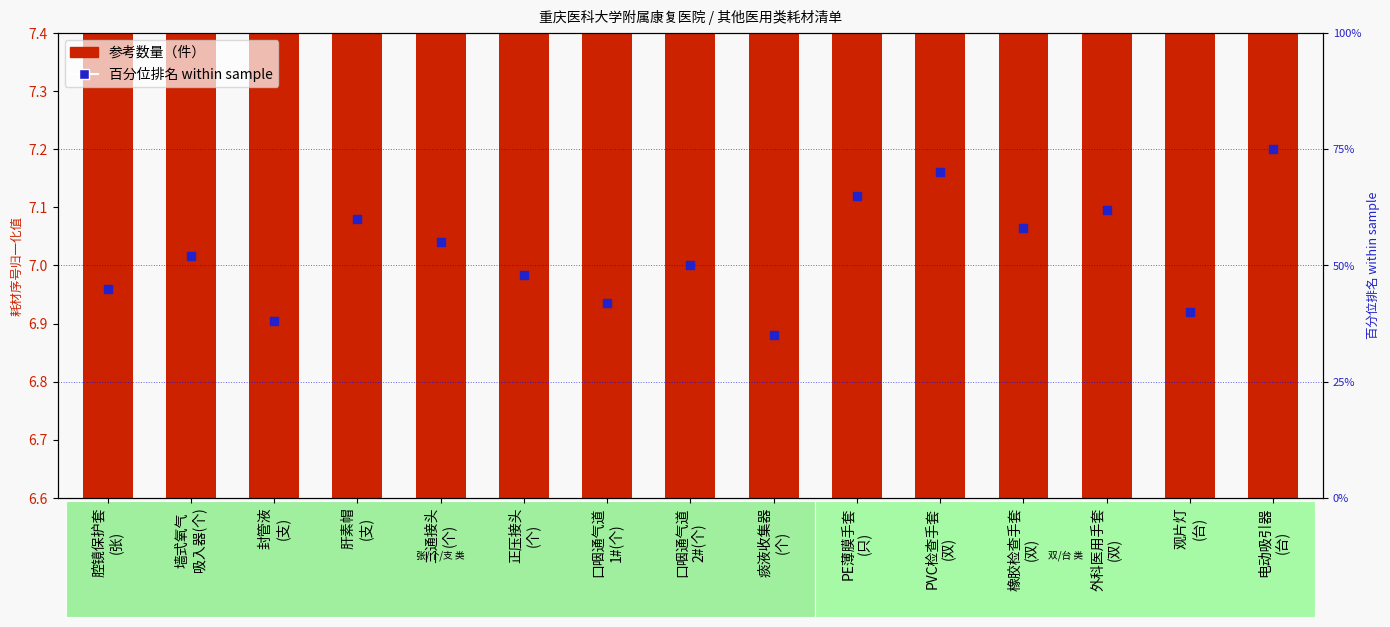

At which category is the sum across all series the highest?

电动吸引器
(台)